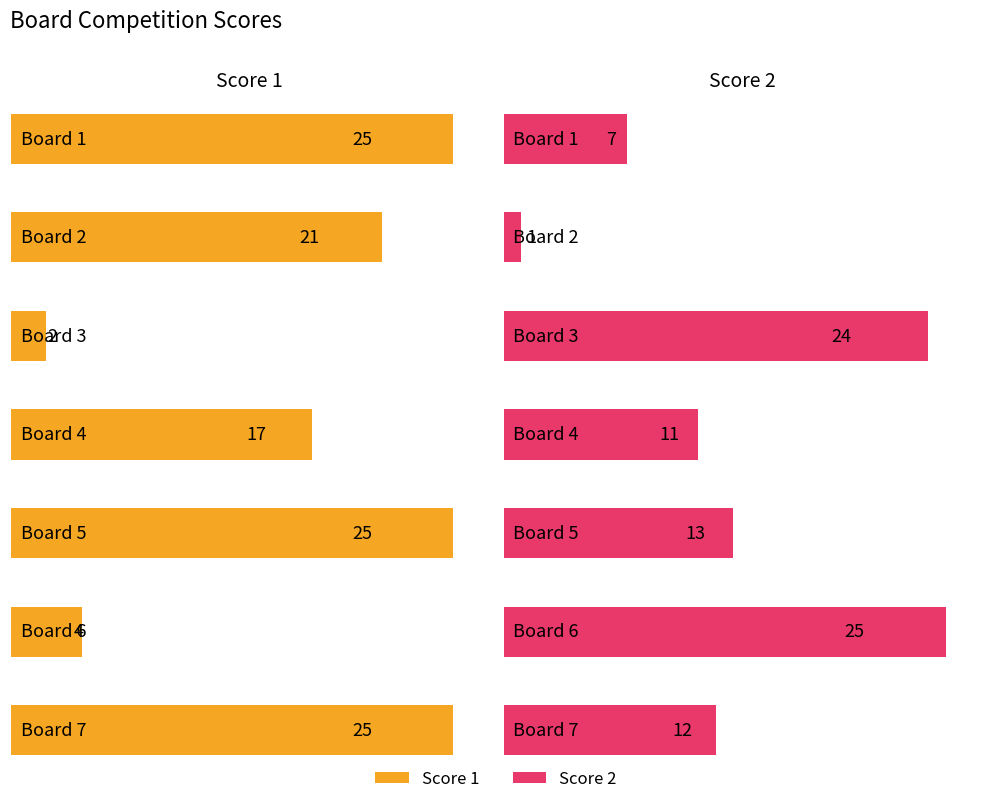

Reading left to right, list all the values displayed in this chart.

Score 1: Board 1=25	Board 2=21	Board 3=2	Board 4=17	Board 5=25	Board 6=4	Board 7=25
Score 2: Board 1=7	Board 2=1	Board 3=24	Board 4=11	Board 5=13	Board 6=25	Board 7=12